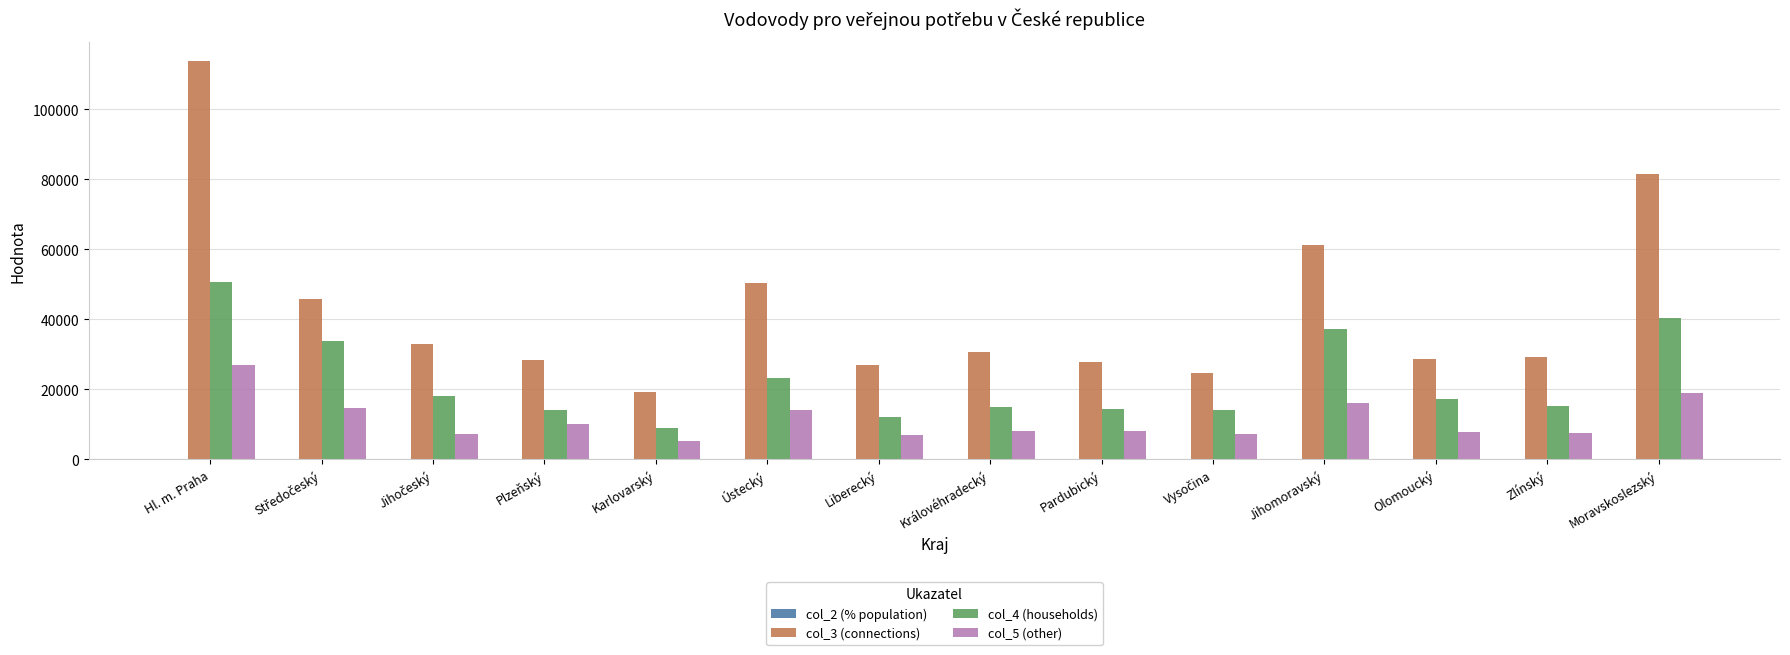

What is the sum of all col_3 (connections) values?

600175.0